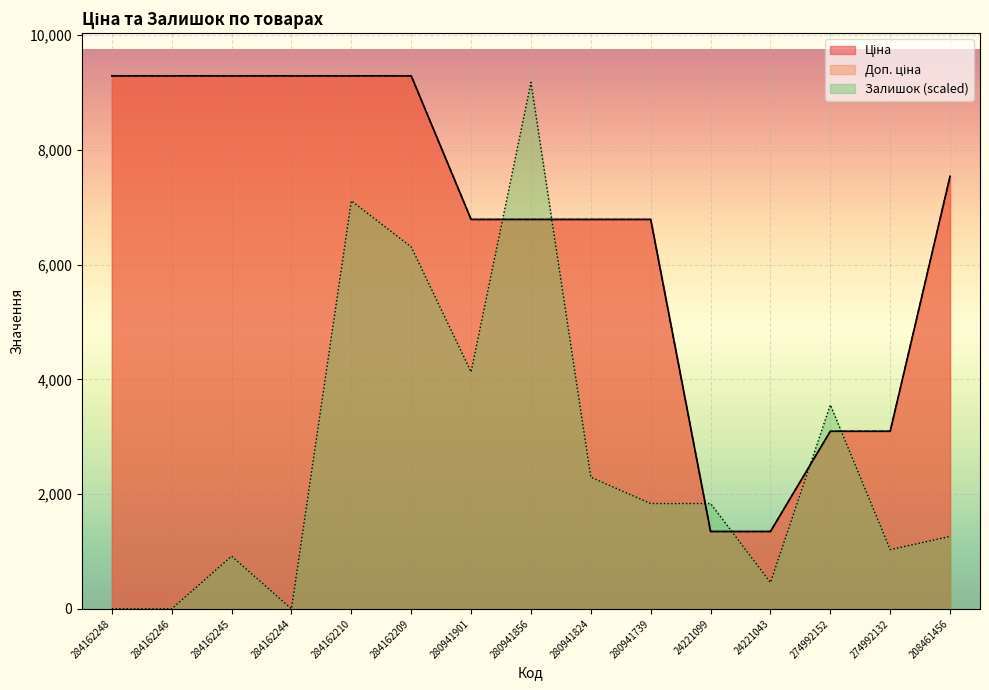

Between 284162244 and 284162209, which series saw the biggest shift?

Залишок (scaled)